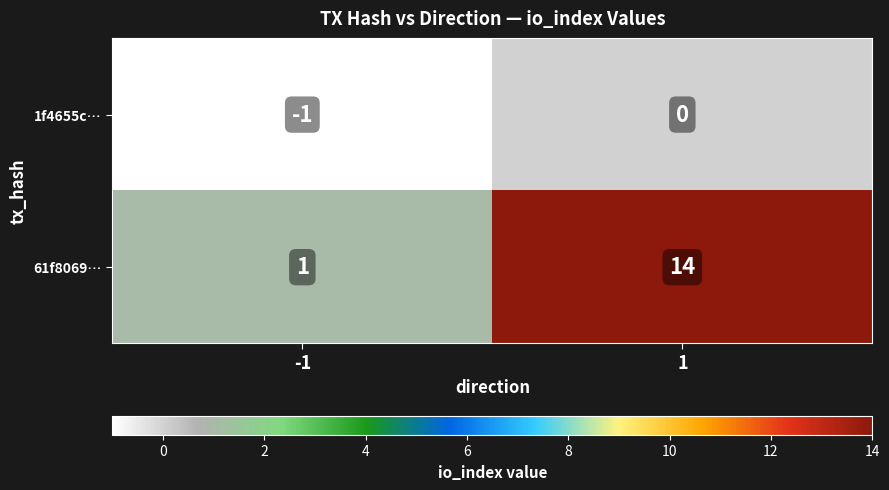

True or false: 61f8069… has a value of 1 at -1.

True